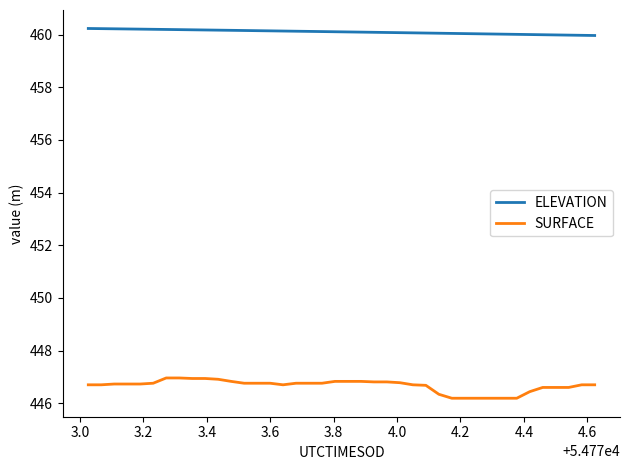

Which series has the largest range (max minus min)?

SURFACE